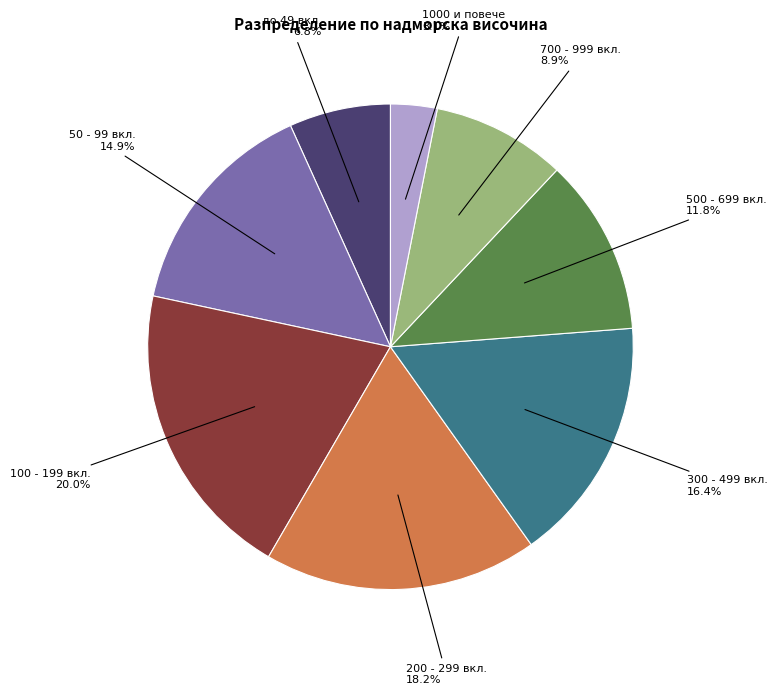

Does any single category account for the majority?

No